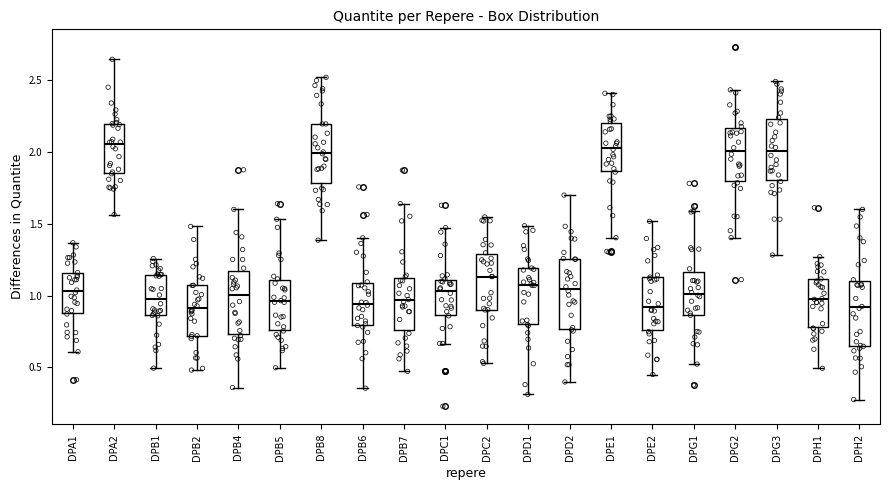

Reading left to right, read every box against the y-axis: the position of its median line, the range the box covers, and the ends of its whiskers. The values are not printed on the chart, so give them approximately, as read against the axis.

DPA1: median 1.05, box 0.90 to 1.15, whiskers 0.60 to 1.35
DPA2: median 2.05, box 1.85 to 2.20, whiskers 1.55 to 2.65
DPB1: median 0.95, box 0.85 to 1.15, whiskers 0.50 to 1.25
DPB2: median 0.90, box 0.70 to 1.05, whiskers 0.50 to 1.50
DPB4: median 1.00, box 0.75 to 1.15, whiskers 0.35 to 1.60
DPB5: median 0.95, box 0.75 to 1.10, whiskers 0.50 to 1.55
DPB8: median 2.00, box 1.80 to 2.20, whiskers 1.40 to 2.50
DPB6: median 0.95, box 0.80 to 1.10, whiskers 0.35 to 1.40
DPB7: median 0.95, box 0.75 to 1.10, whiskers 0.45 to 1.65
DPC1: median 1.05, box 0.85 to 1.10, whiskers 0.65 to 1.45
DPC2: median 1.15, box 0.90 to 1.30, whiskers 0.55 to 1.55
DPD1: median 1.10, box 0.80 to 1.20, whiskers 0.30 to 1.50
DPD2: median 1.05, box 0.75 to 1.25, whiskers 0.40 to 1.70
DPE1: median 2.05, box 1.85 to 2.20, whiskers 1.40 to 2.40
DPE2: median 0.90, box 0.75 to 1.15, whiskers 0.45 to 1.50
DPG1: median 1.00, box 0.85 to 1.15, whiskers 0.50 to 1.60
DPG2: median 2.00, box 1.80 to 2.15, whiskers 1.40 to 2.45
DPG3: median 2.00, box 1.80 to 2.25, whiskers 1.30 to 2.50
DPH1: median 1.00, box 0.80 to 1.10, whiskers 0.50 to 1.25
DPH2: median 0.90, box 0.65 to 1.10, whiskers 0.30 to 1.60